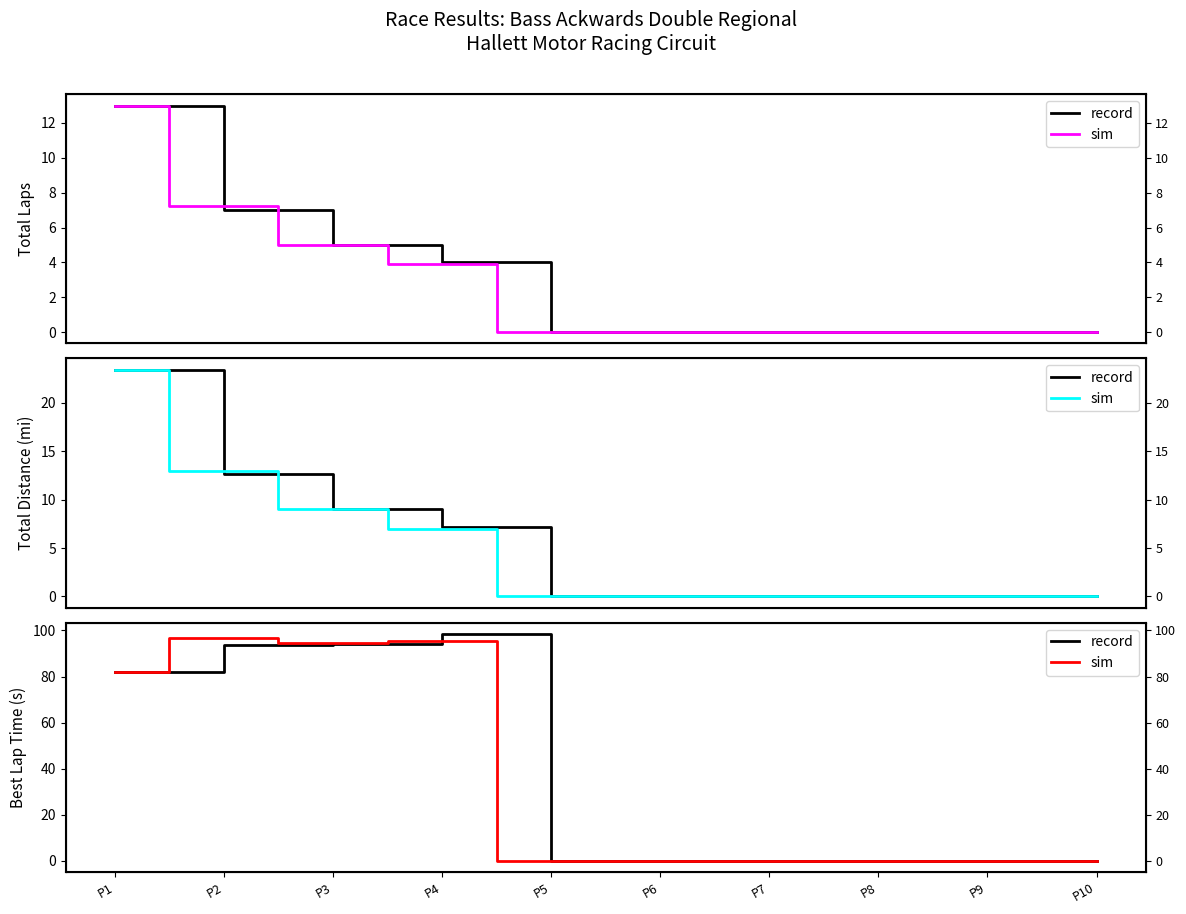

Is the value of sim at P7 greater than the value of record at P1?

No